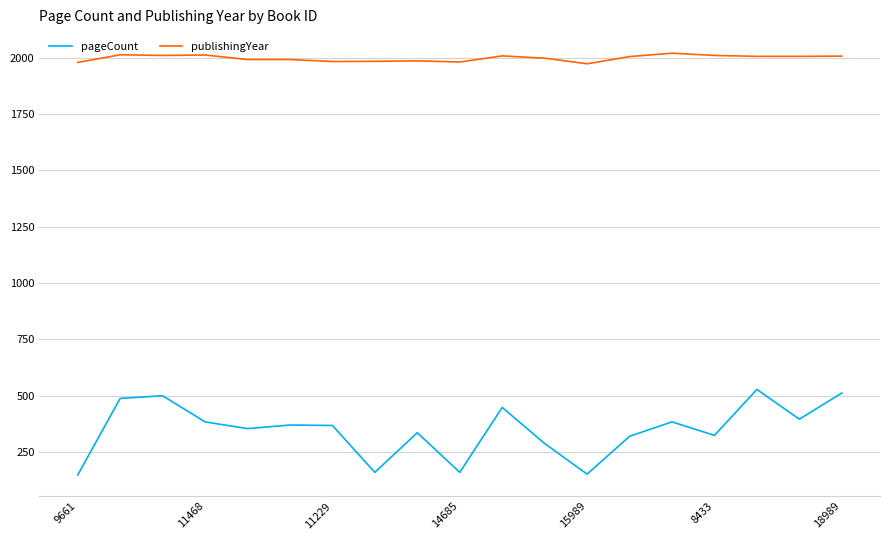

Rank the series by their average value, from lowest to highest.

pageCount, publishingYear